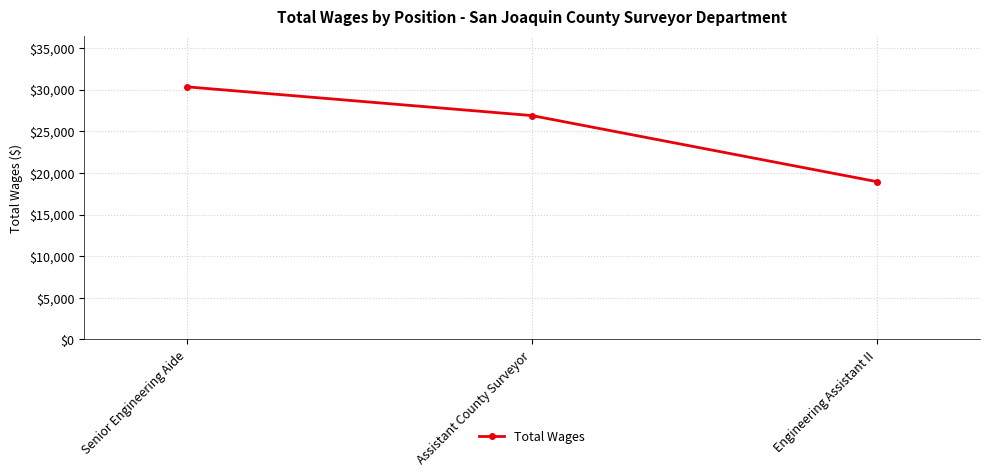

Which has a higher value, Senior Engineering Aide or Assistant County Surveyor?

Senior Engineering Aide